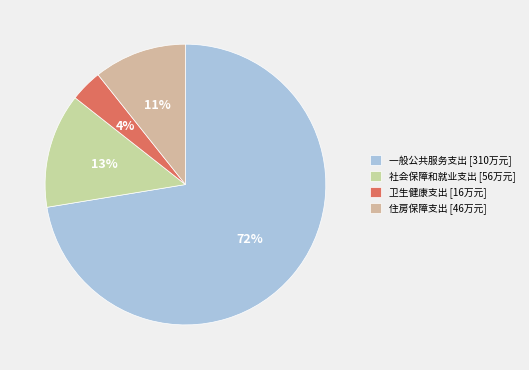

Rank the categories by value from lowest to highest.

卫生健康支出, 住房保障支出, 社会保障和就业支出, 一般公共服务支出